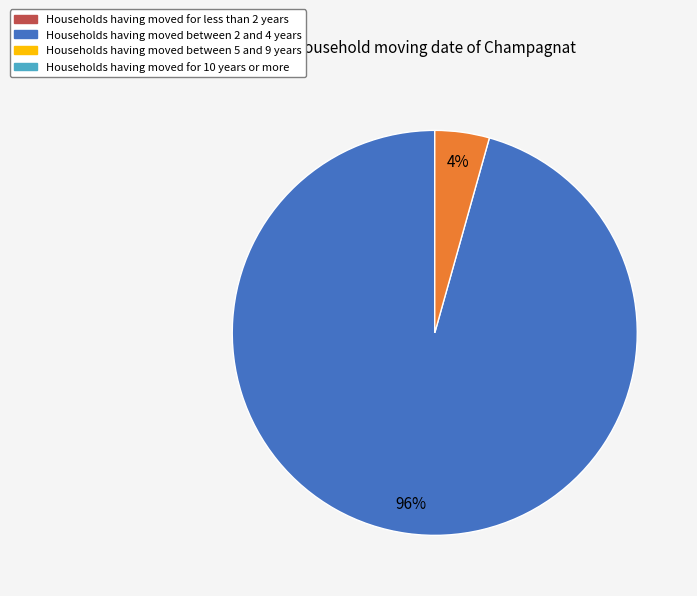

Is there any slice that represents more than half of the pie?

Yes